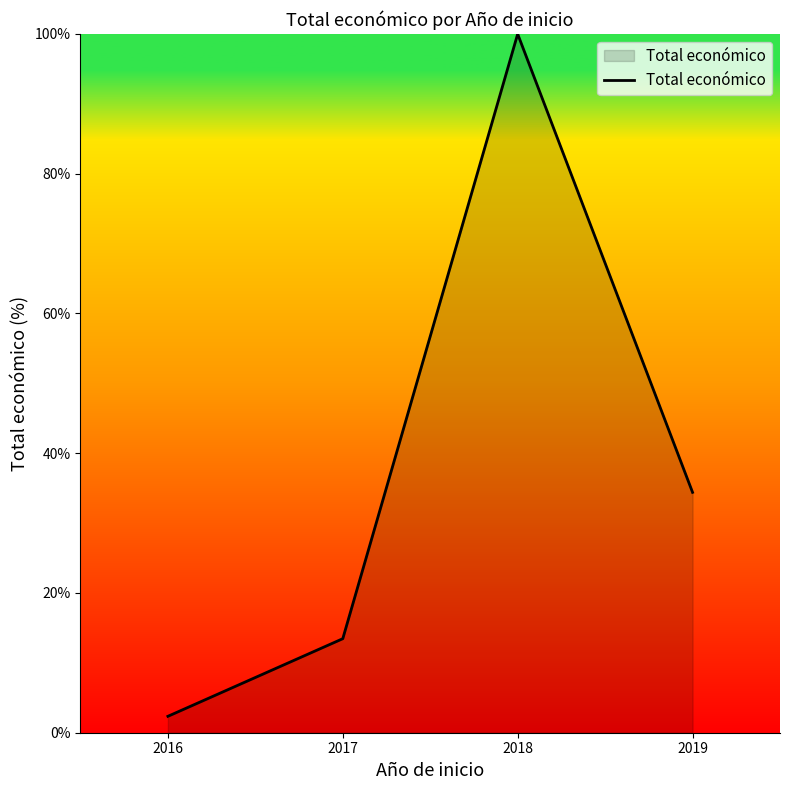

Reading left to right, list all the values displayed in this chart.

2016=2.3	2017=13.5	2018=100.0	2019=34.4